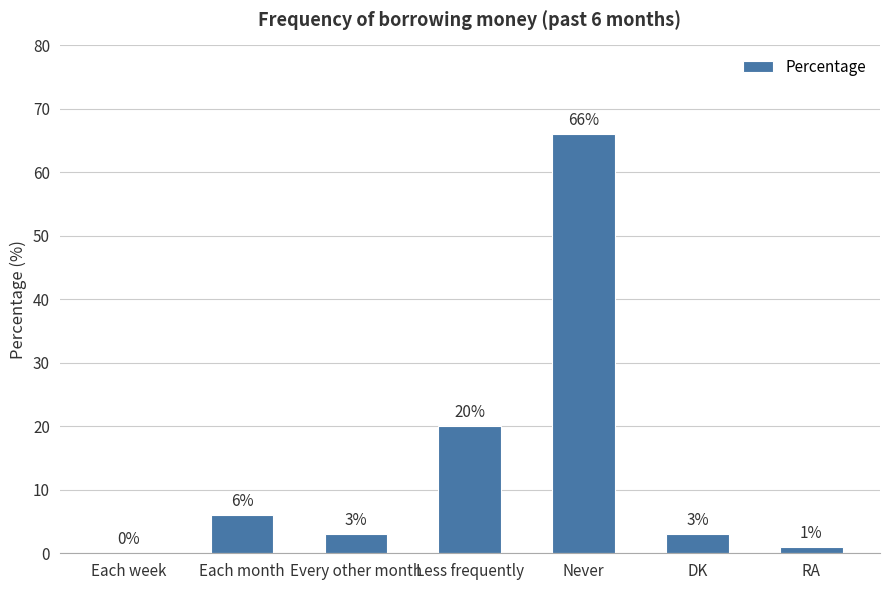

Reading right to left, transcribe all the data shown in this chart.

1	3	66	20	3	6	0